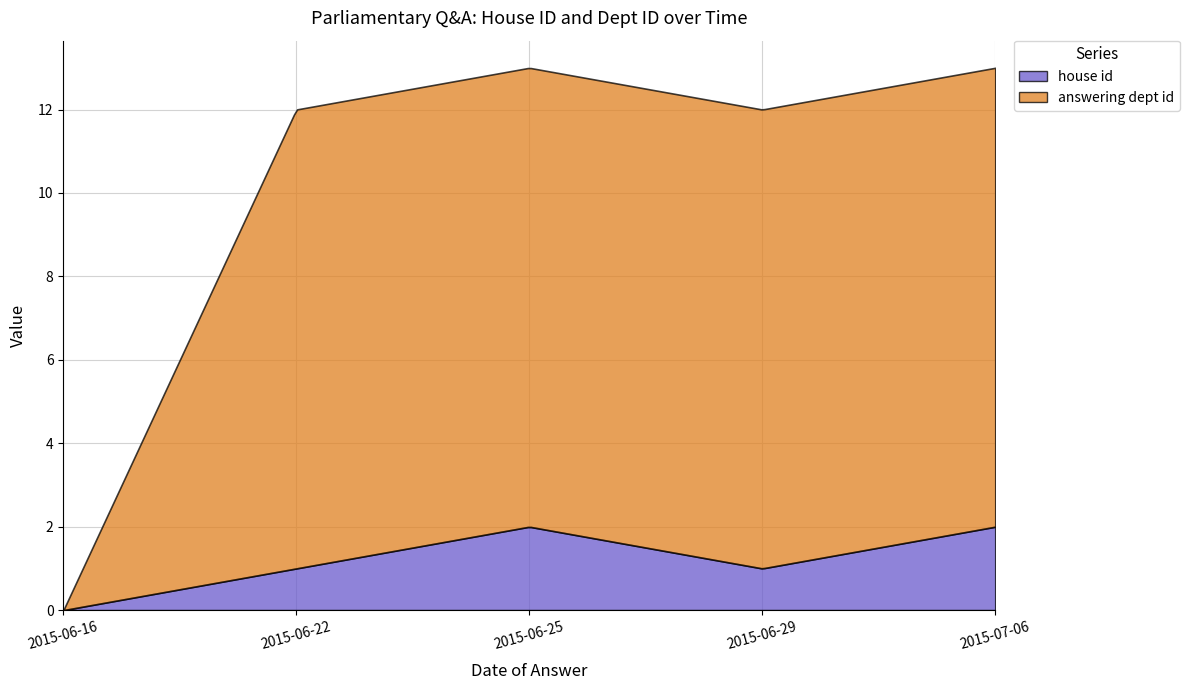

Which series has the largest total across all categories?

answering dept id